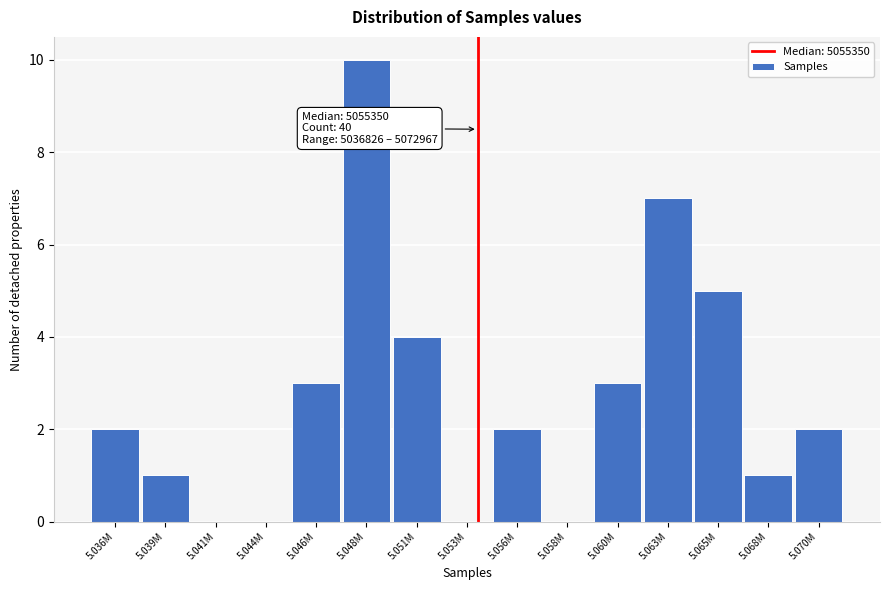

Reading left to right, list all the values displayed in this chart.

5.036M=2	5.039M=1	5.041M=0	5.044M=0	5.046M=3	5.048M=10	5.051M=4	5.053M=0	5.056M=2	5.058M=0	5.060M=3	5.063M=7	5.065M=5	5.068M=1	5.070M=2